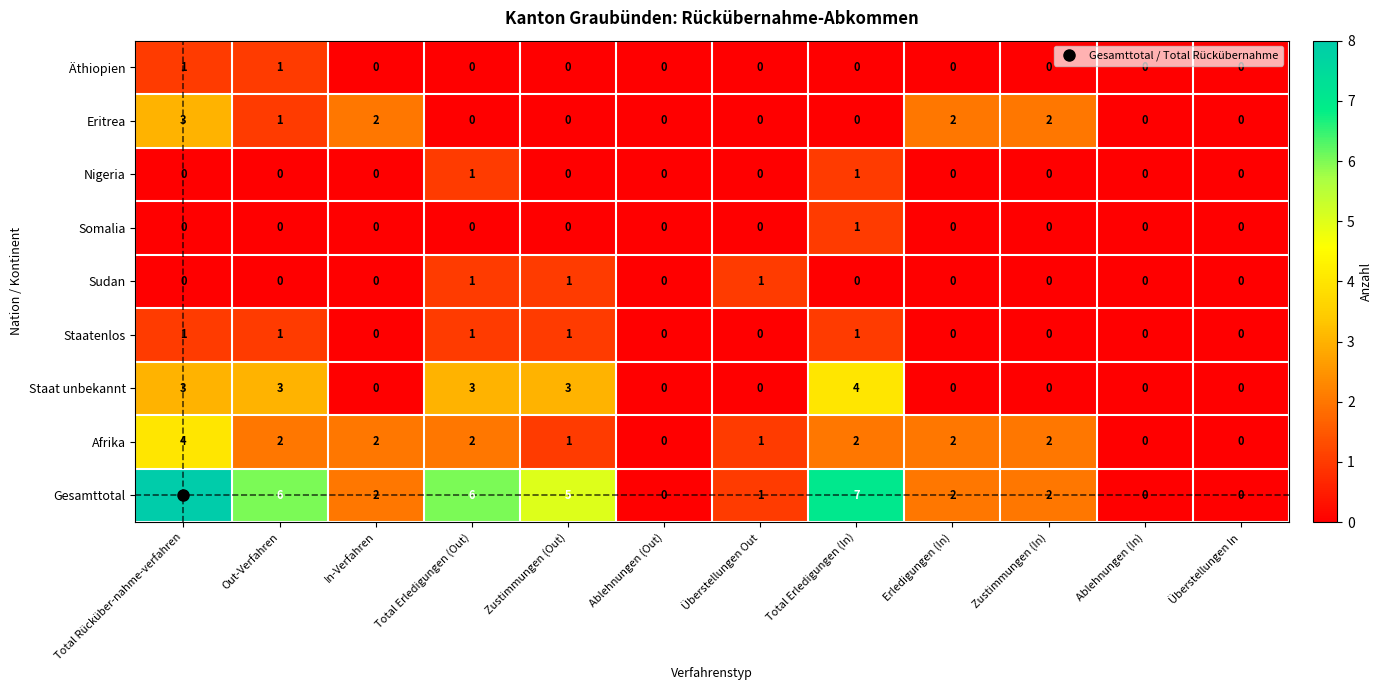

The value of Staat unbekannt at Zustimmungen (Out) is 1. True or false?

False